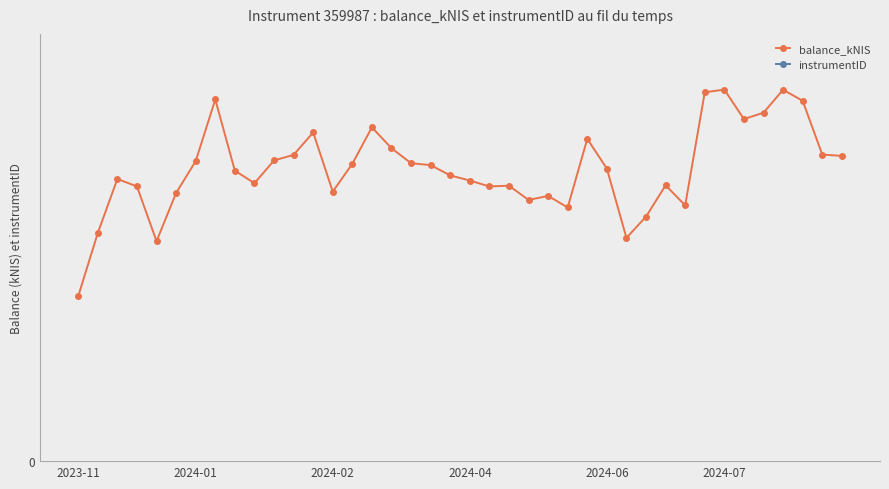

Which series changed the most between 6 and 29?

balance_kNIS